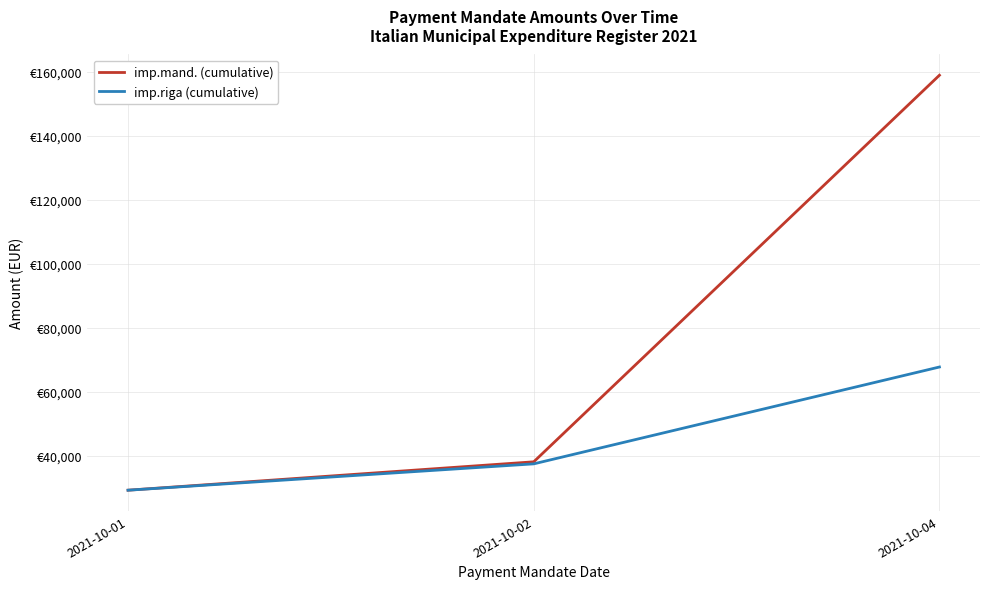

Read the imp.riga (cumulative) value at 2021-10-02.

37588.0